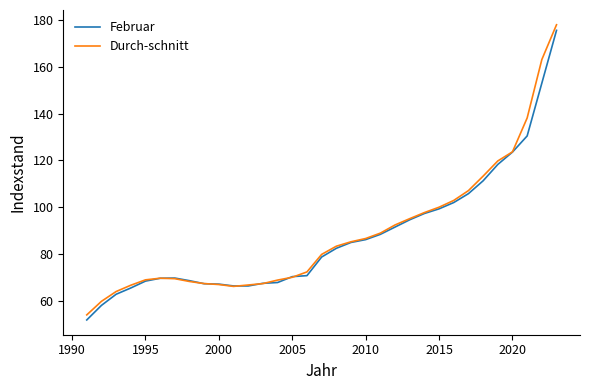

What is the greatest value displayed?

178.1